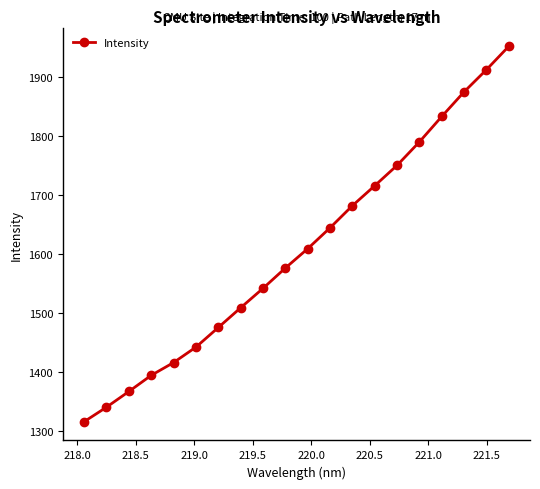

How many lines are shown in the chart?

1